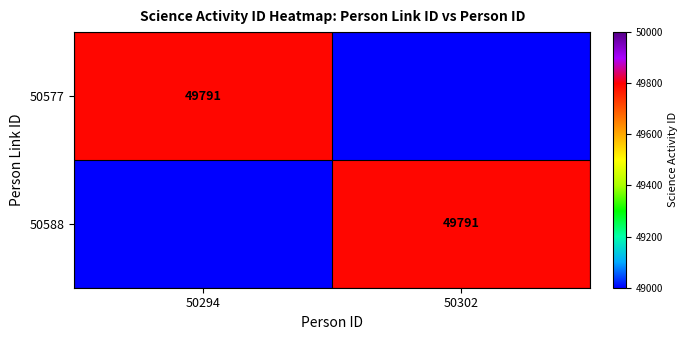

True or false: 50588 has a value of -31880 at 50294.

False